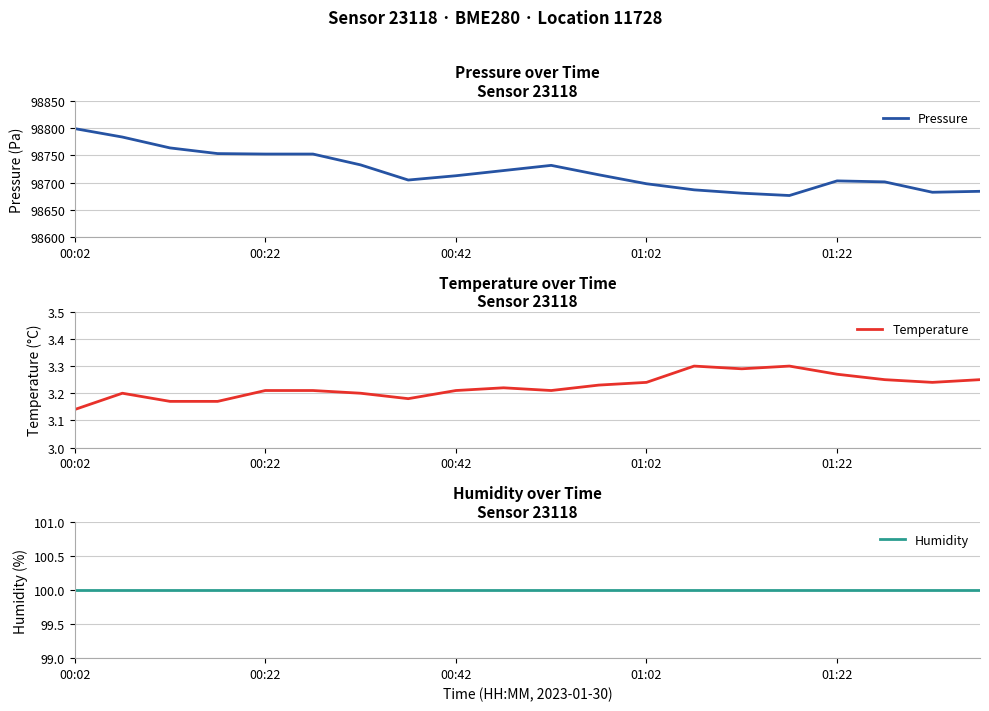

Which series has the largest total across all categories?

Pressure